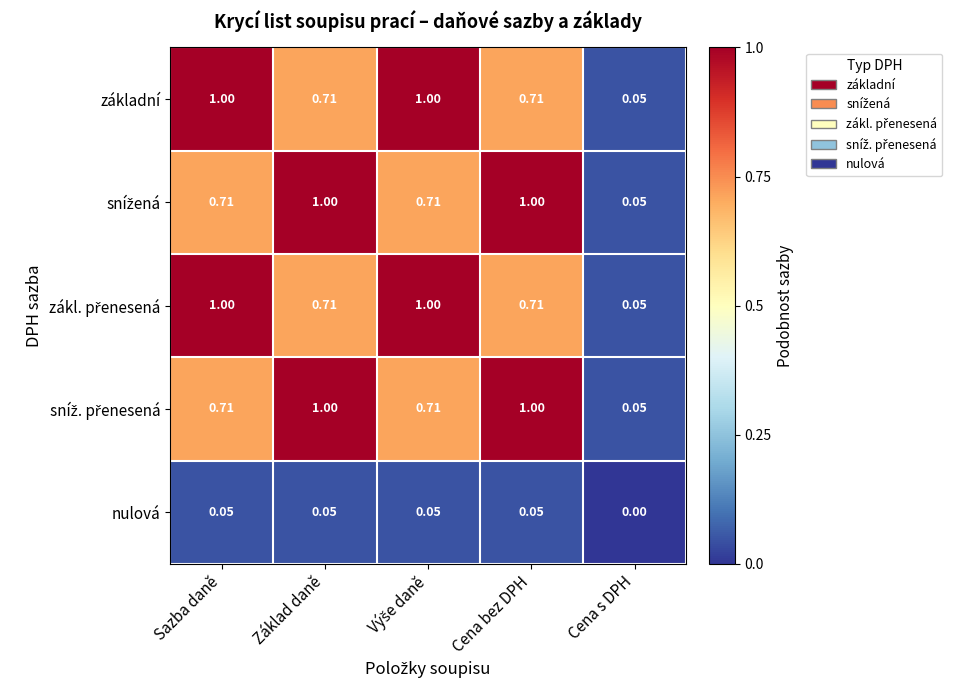

At which label is základní closest to 0?

Cena s DPH